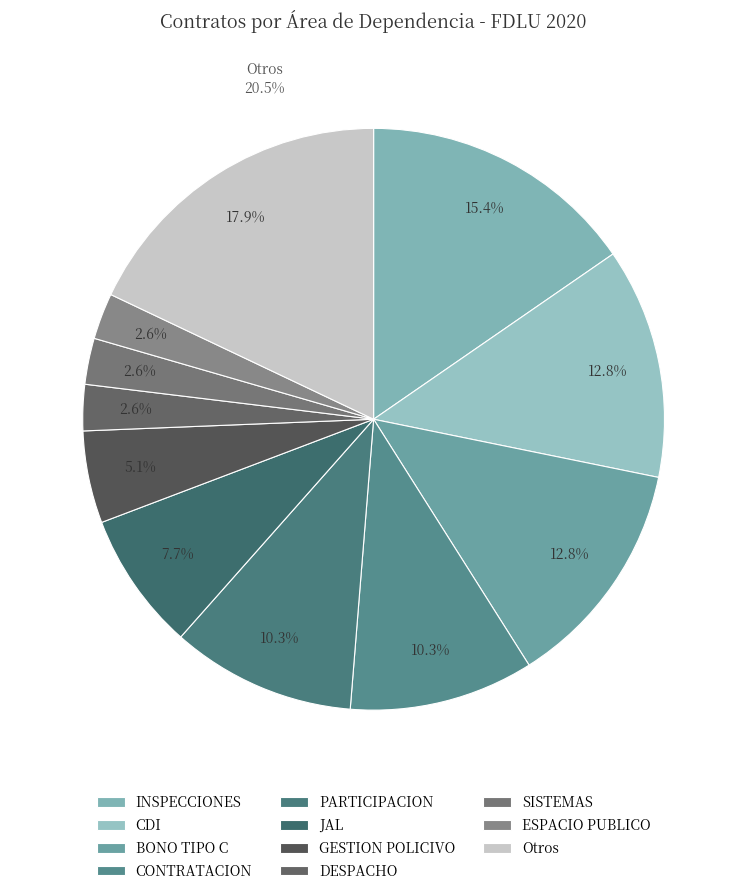

Is there a majority slice in this chart?

No